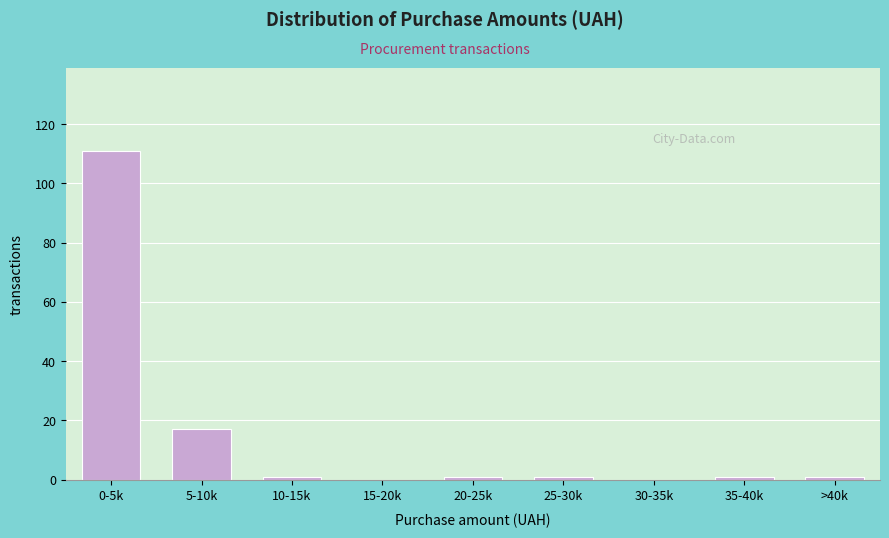

Reading left to right, list all the values displayed in this chart.

0-5k=111	5-10k=17	10-15k=1	15-20k=0	20-25k=1	25-30k=1	30-35k=0	35-40k=1	>40k=1